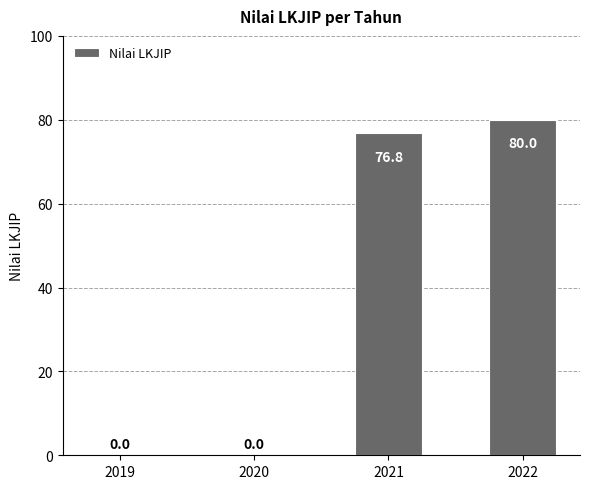

What is the greatest value displayed?

80.0